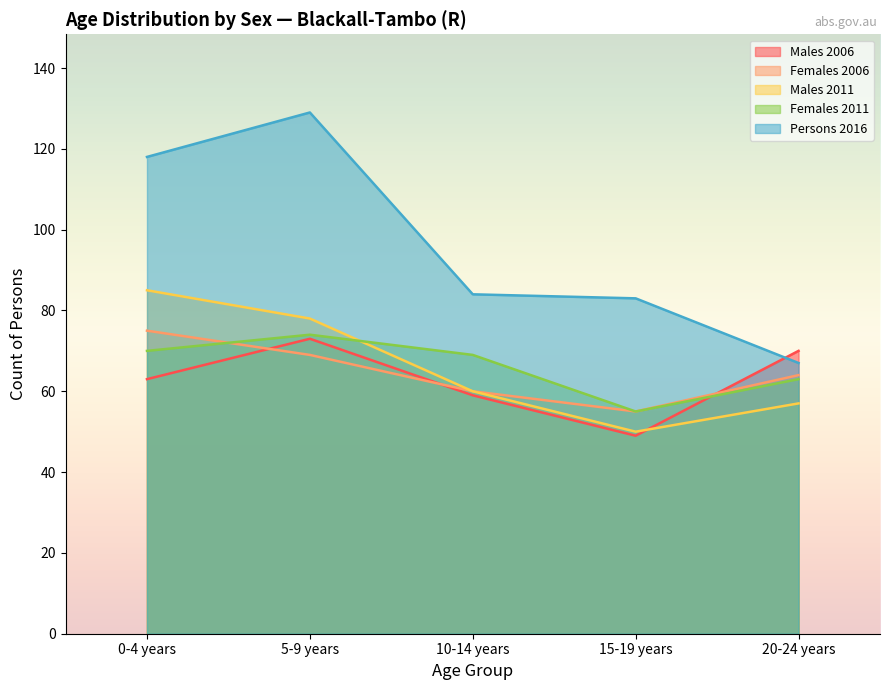

What position from the right is 0-4 years?

5